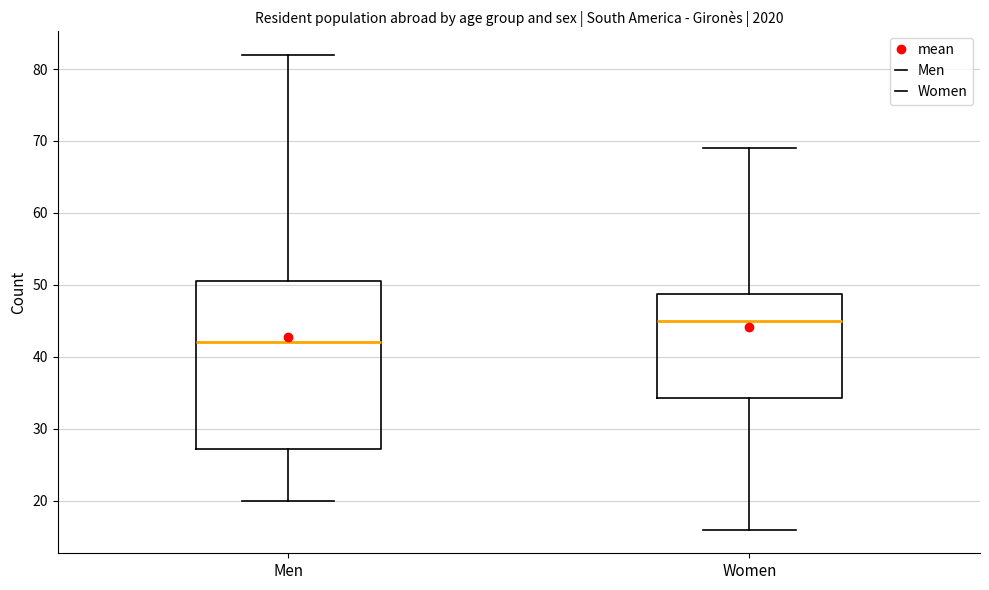

Reading left to right, transcribe this box plot: for each box, give where its median line is, the range the box spans, and where its two whiskers end, as read against the y-axis. The values are not printed on the chart, so give them approximately, as read against the axis.

Men: median 42, box 27 to 51, whiskers 20 to 82
Women: median 45, box 34 to 49, whiskers 16 to 69